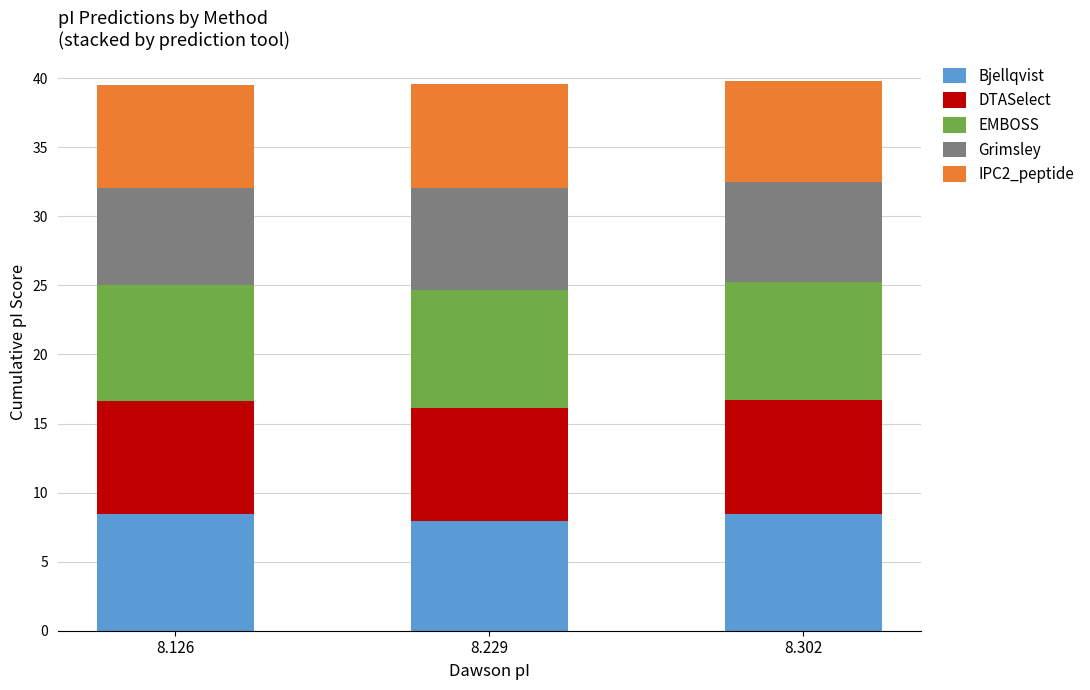

What is the maximum value for Bjellqvist?

8.4